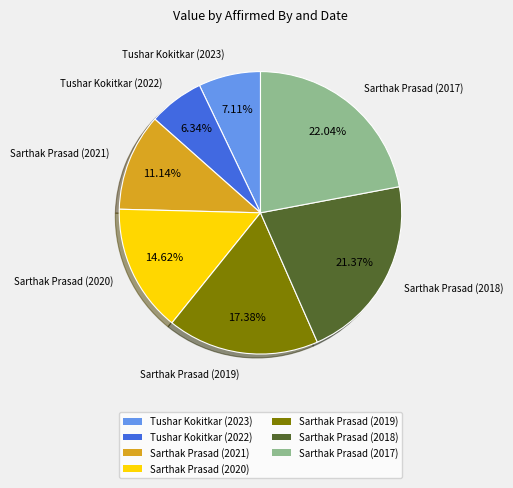

To the nearest percent, what is the average slice percentage?

14%